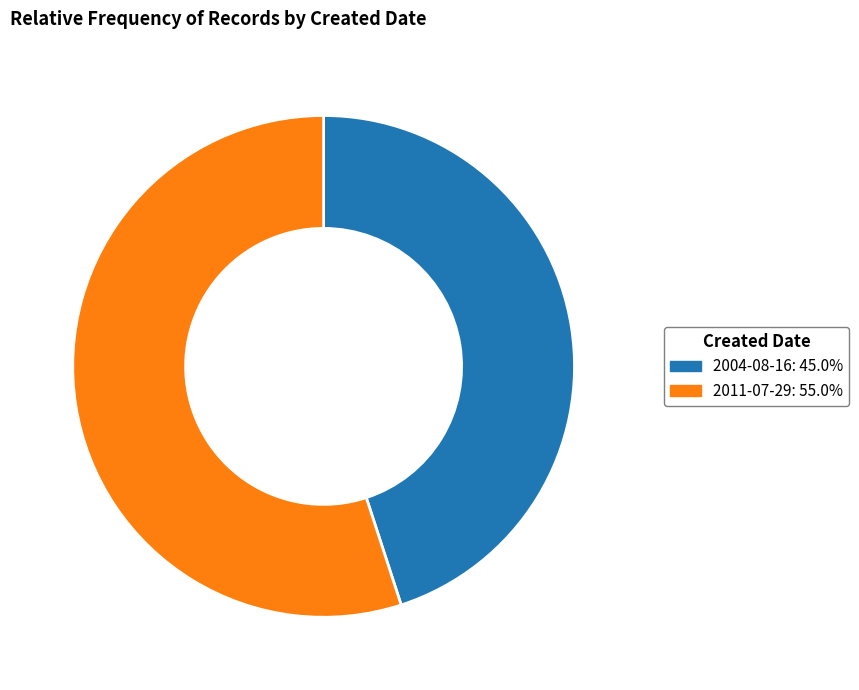

Approximately how many times larger is the value at 2011-07-29: 55.0% compared to 2004-08-16: 45.0%?

1.2